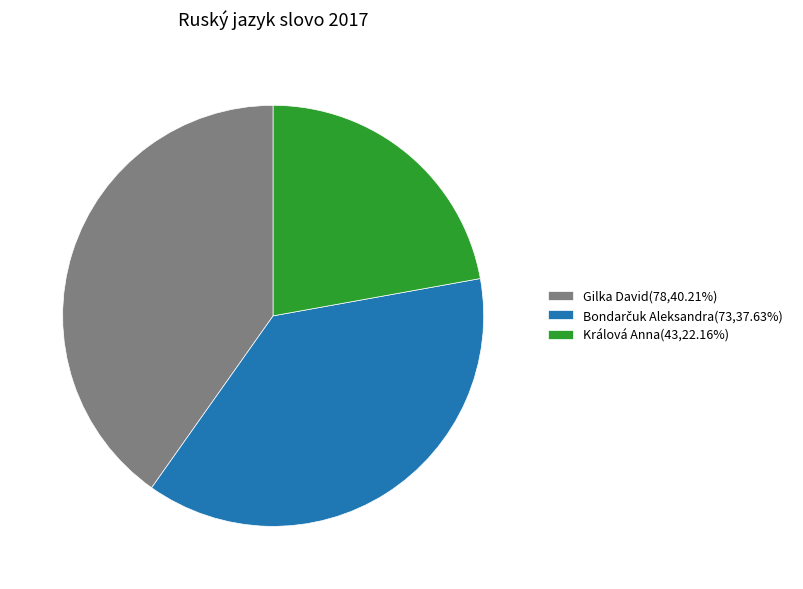

True or false: Králová Anna accounts for 22% of the total.

True